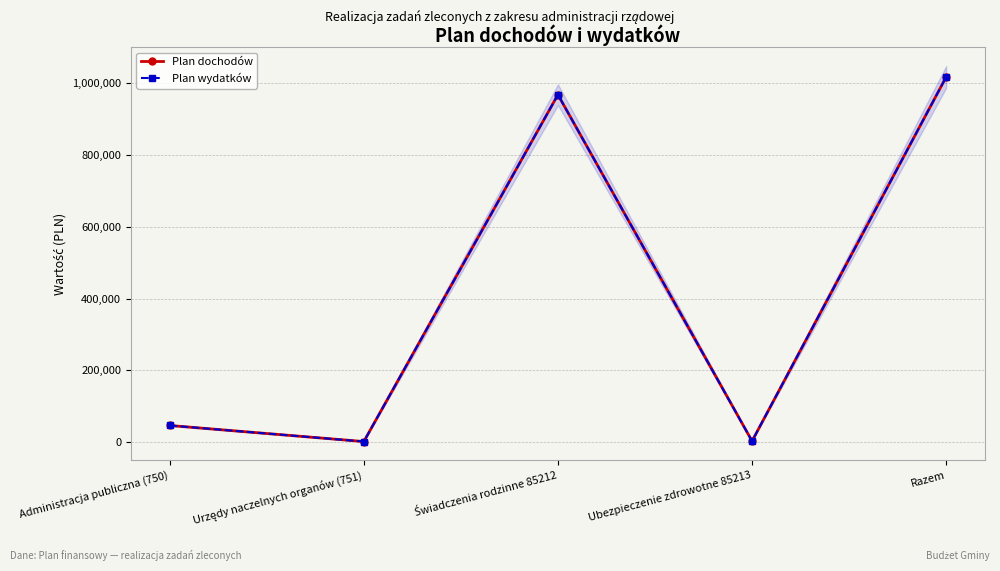

What is the average value of the Plan dochodów series?

407194